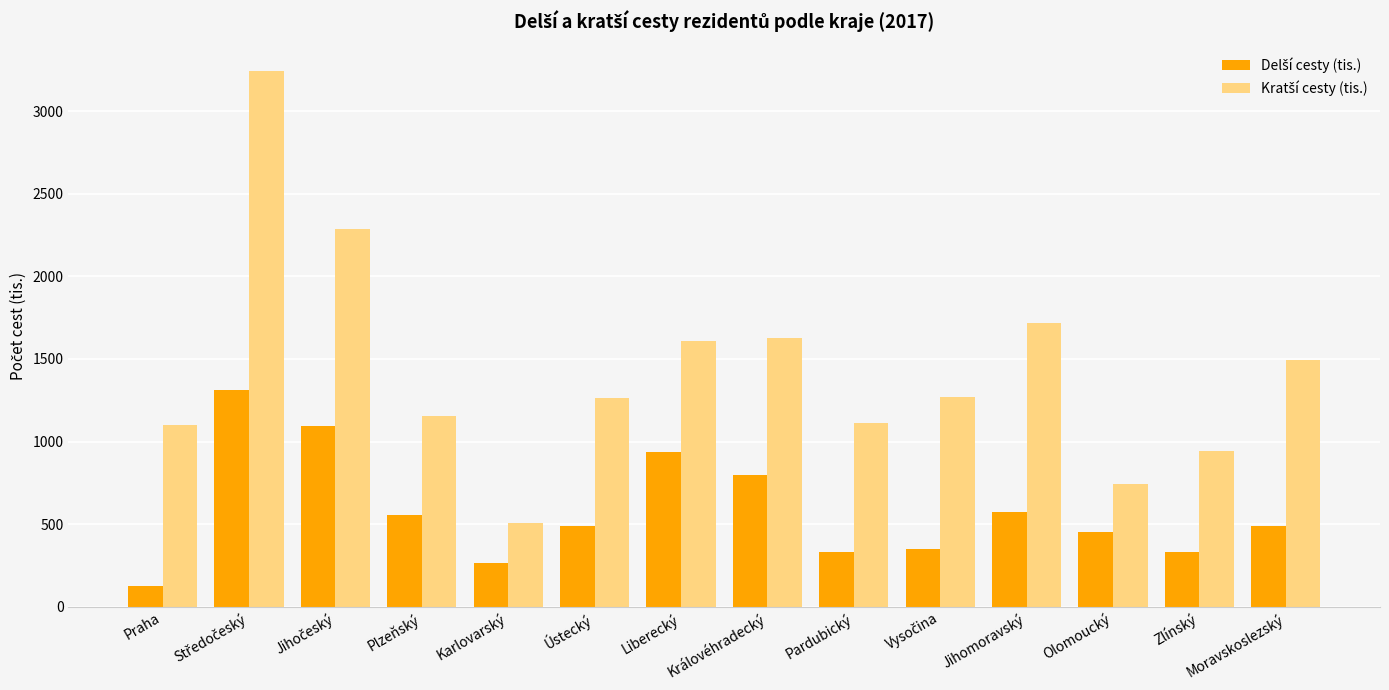

Count the number of data series in this chart.

2